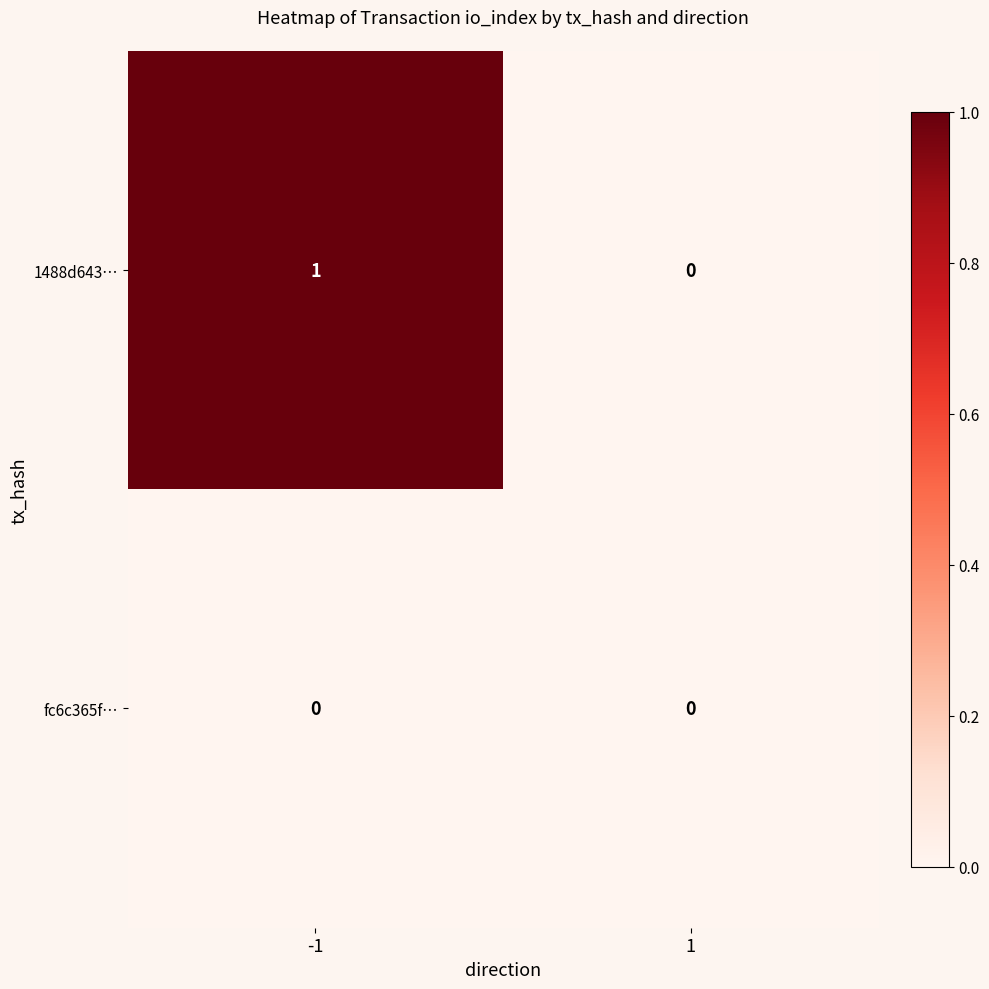

Which series has the widest spread of values?

1488d643…